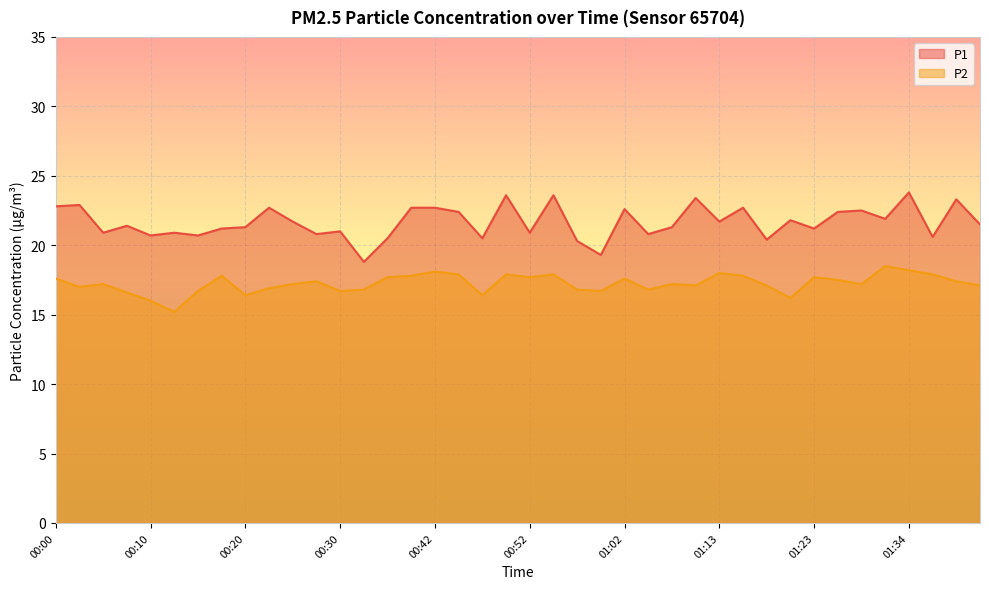

How many lines are shown in the chart?

2